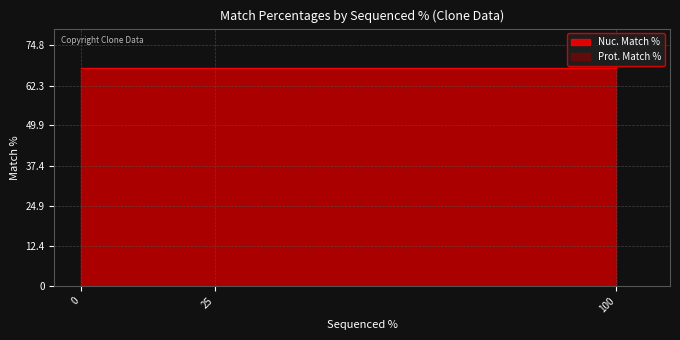

True or false: Prot. Match % has a value of 67.4 at 0.

True